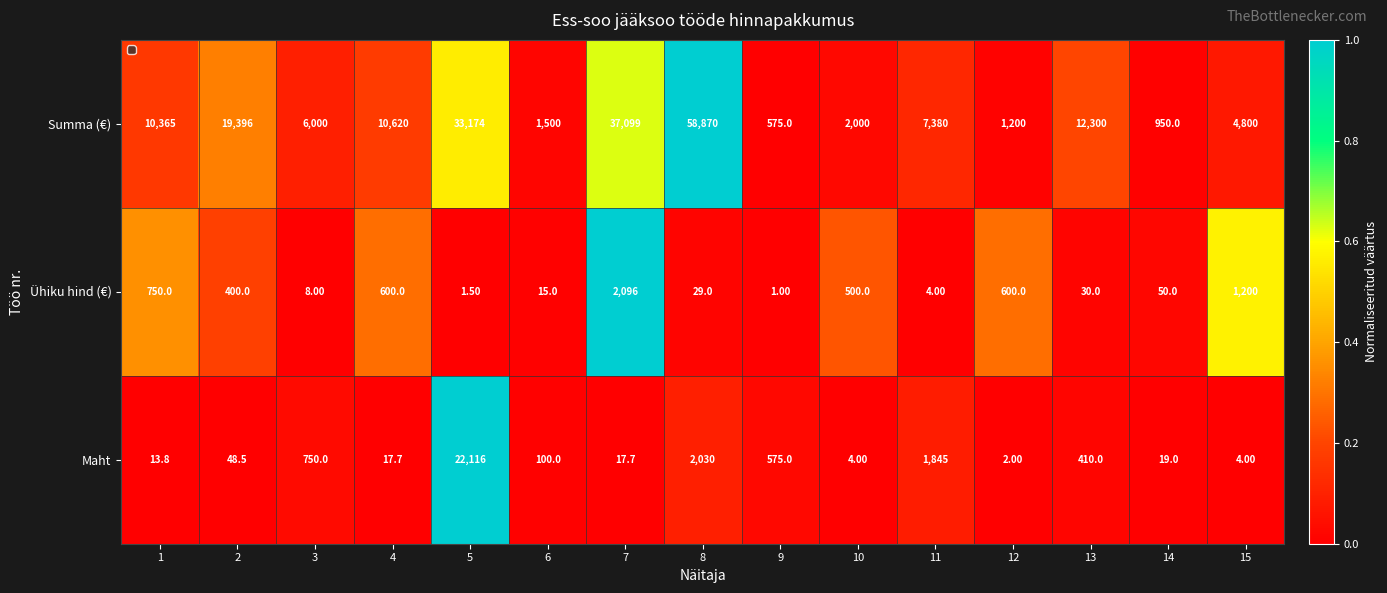

What is the difference between the maximum and minimum values in the Ühiku hind (€) series?

2095.0